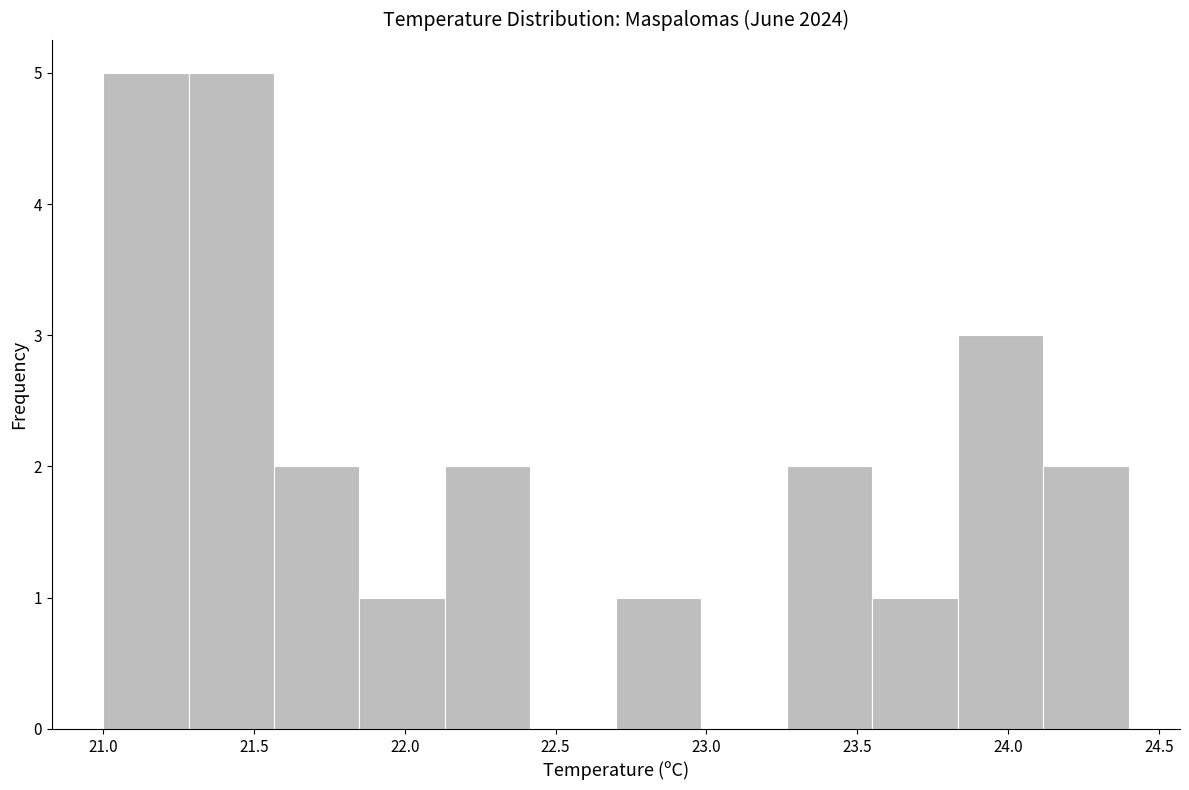

Reading left to right, list every bar in this chart as the range it spans on the x-axis followed by its height. Neither the bar edges nor the heights are printed on the chart, so give them approximately, as read against the axes.

21.00 to 21.30: 5
21.30 to 21.55: 5
21.55 to 21.85: 2
21.85 to 22.15: 1
22.15 to 22.40: 2
22.40 to 22.70: 0
22.70 to 23.00: 1
23.00 to 23.25: 0
23.25 to 23.55: 2
23.55 to 23.85: 1
23.85 to 24.10: 3
24.10 to 24.40: 2